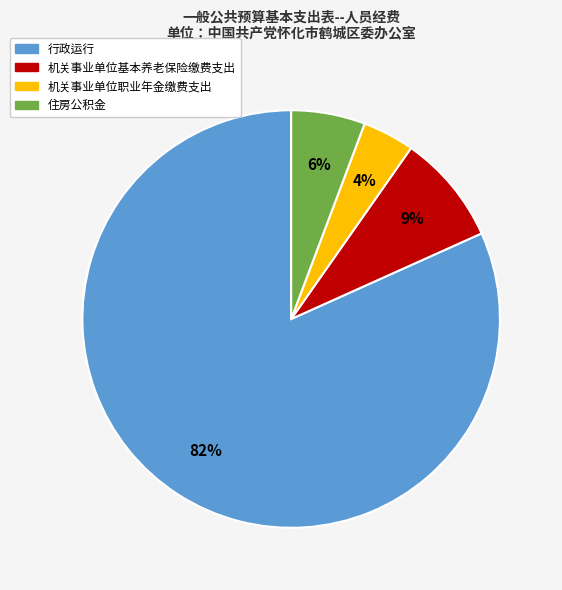

Do 行政运行 and 住房公积金 together represent more than half of the pie?

Yes